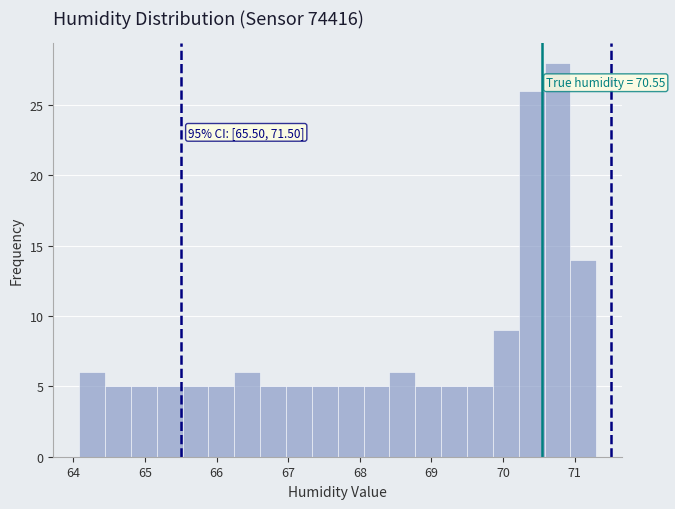

Around what value on the x-axis is the tallest bar? Give the approximate position of its centre, as read against the axis.

70.8